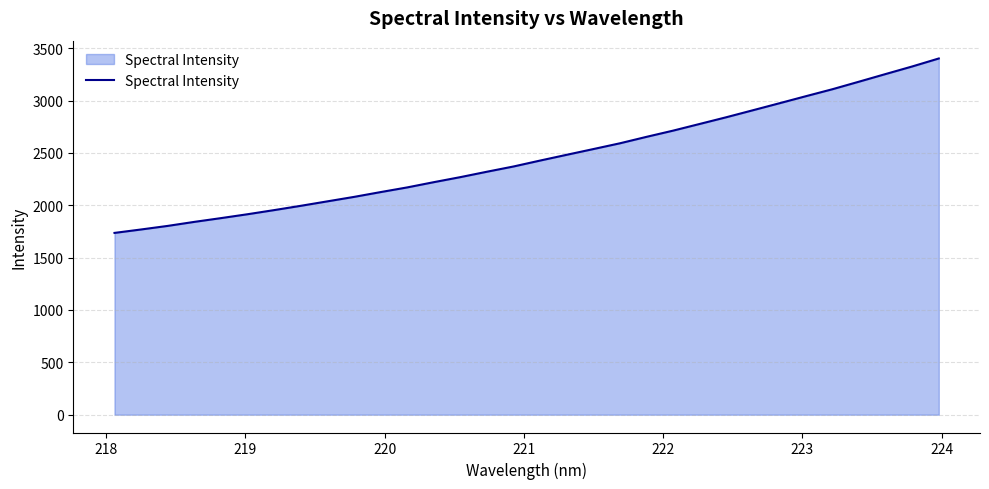

What is the minimum value shown in the chart?

1736.3